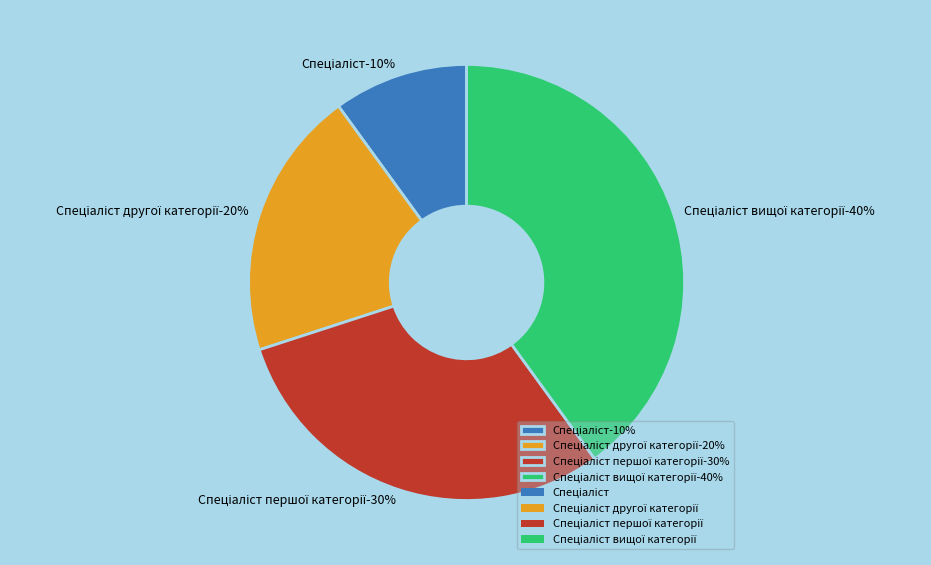

To the nearest percent, what percentage of the pie is Спеціаліст першої категорії?

30%